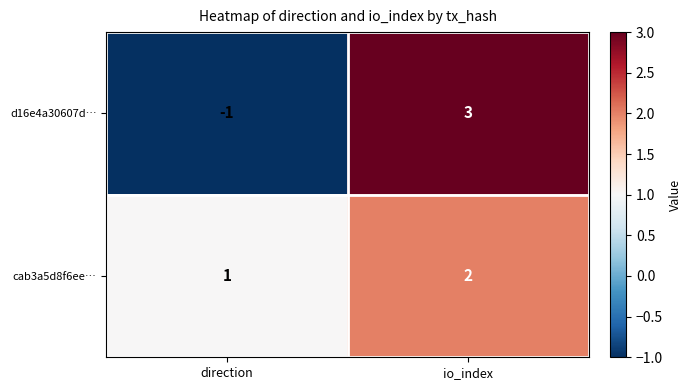

What is the sum of all cab3a5d8f6ee… values?

3